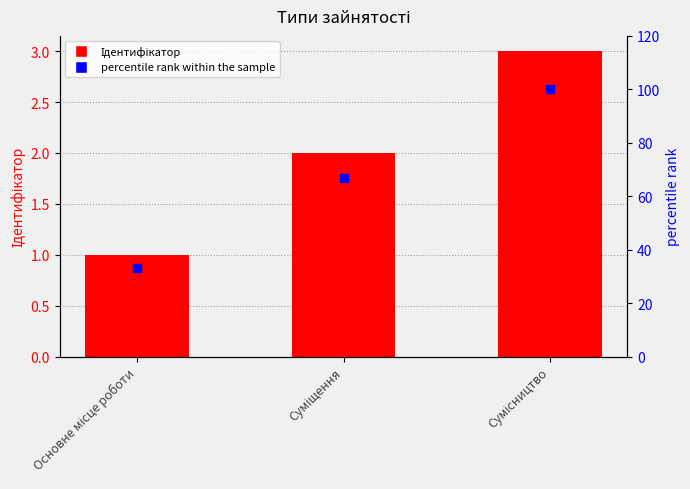

What are all the series names shown in the legend?

Ідентифікатор, percentile rank within the sample